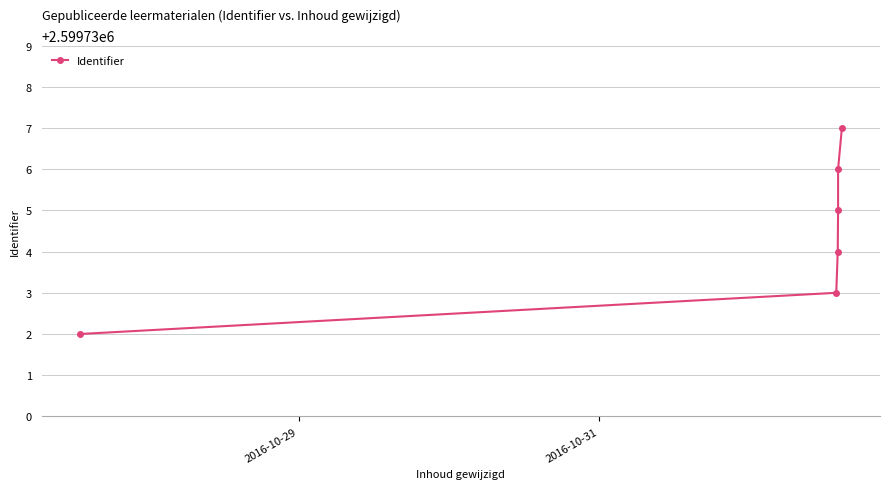

True or false: the data has more than 1 interior local peaks.

False